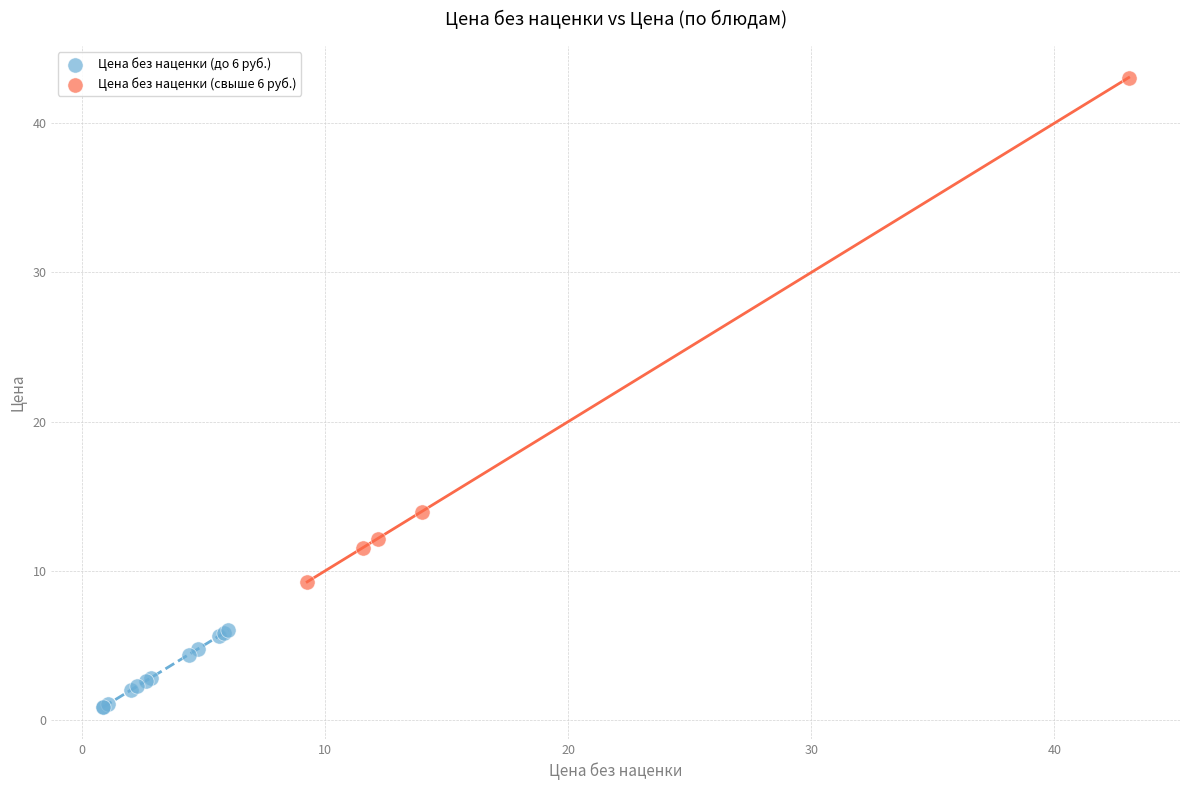

Which series contains the highest Y value?

Цена без наценки (свыше 6 руб.)